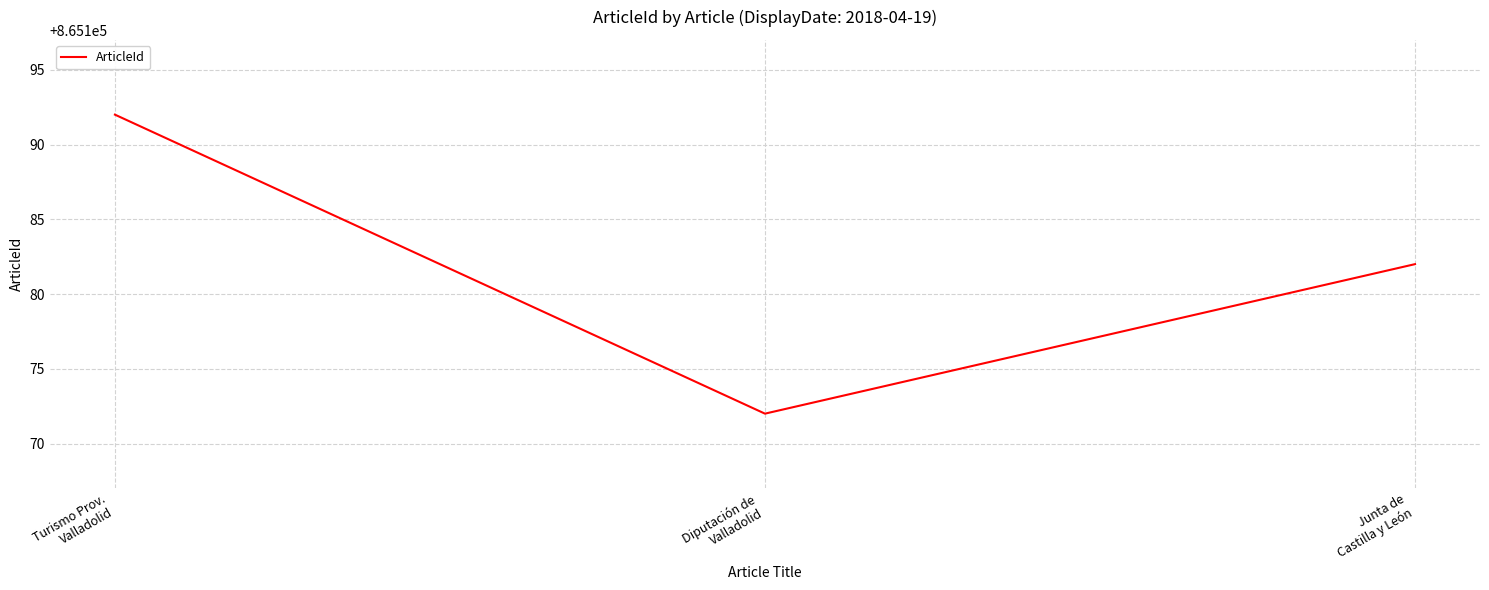

What is the maximum value shown in the chart?

865192